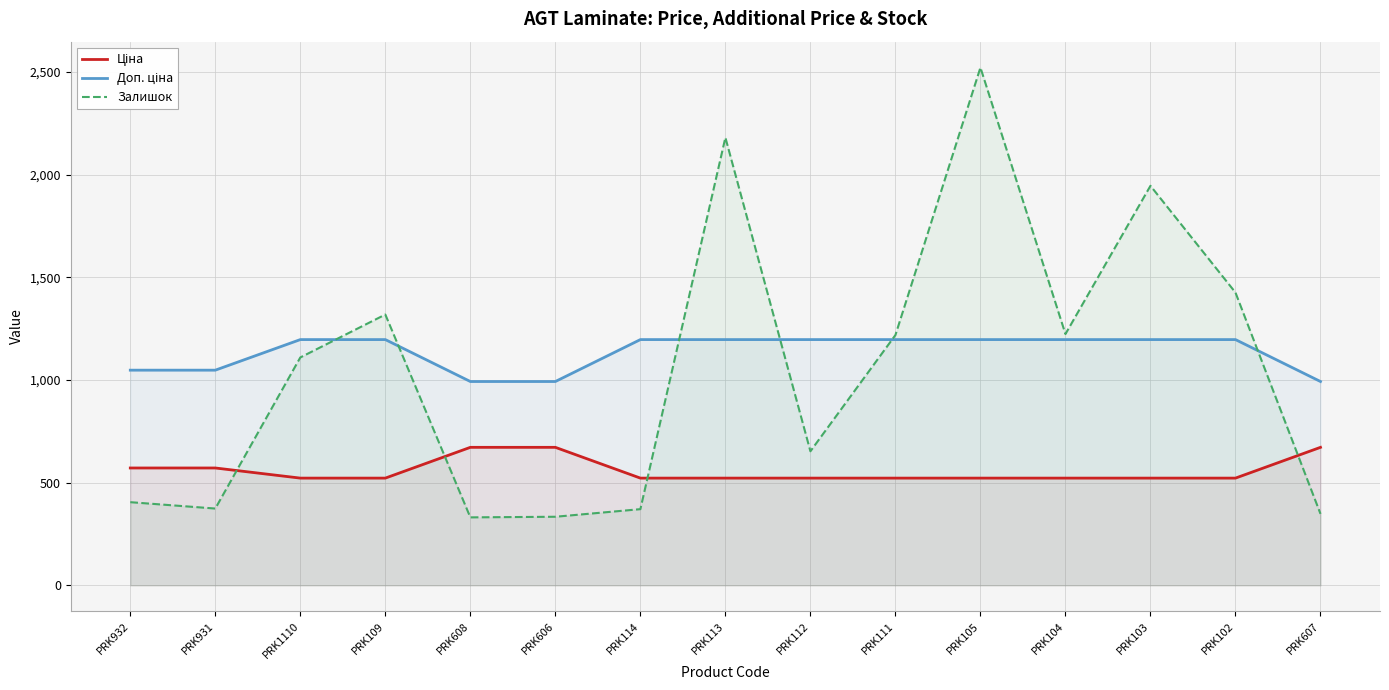

Rank the series at PRK113 from highest to lowest value.

Залишок, Доп. ціна, Ціна